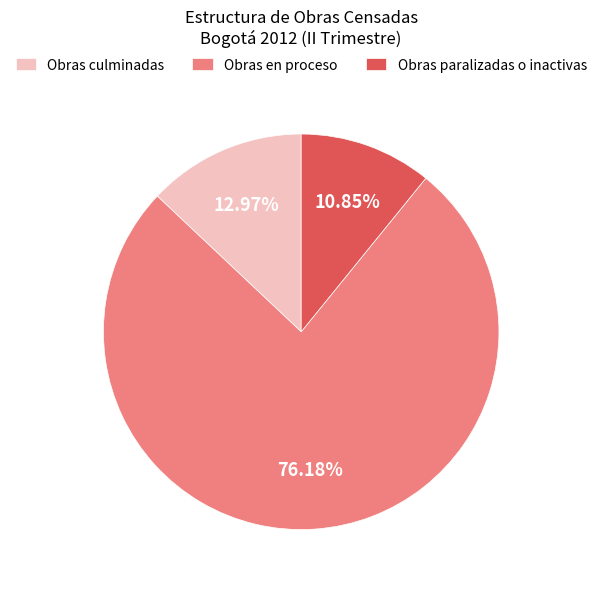

What is the largest slice in the pie chart?

Obras en proceso